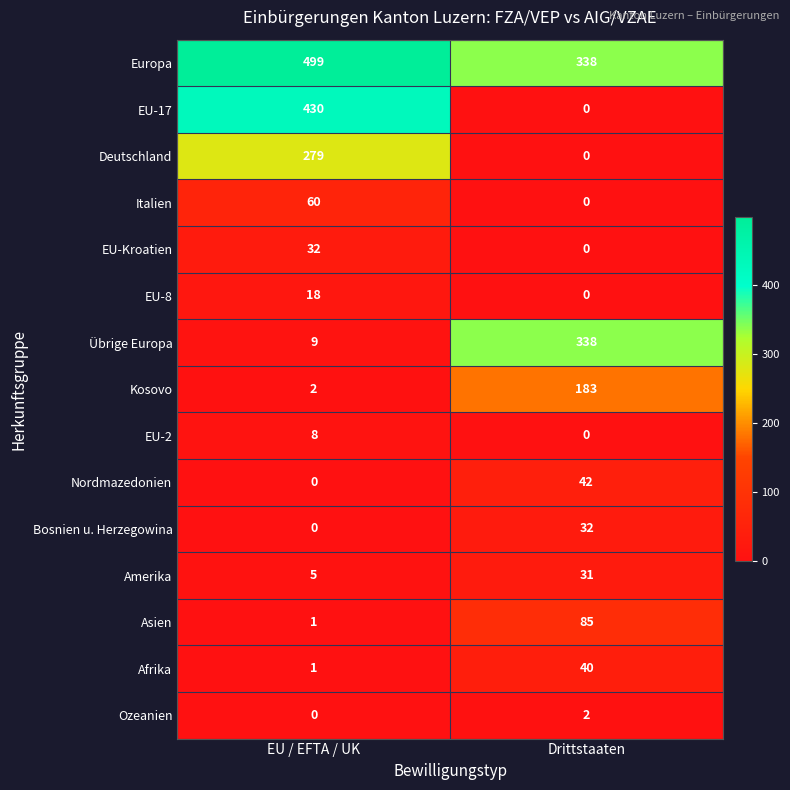

How many data points in Nordmazedonien are less than 42?

1